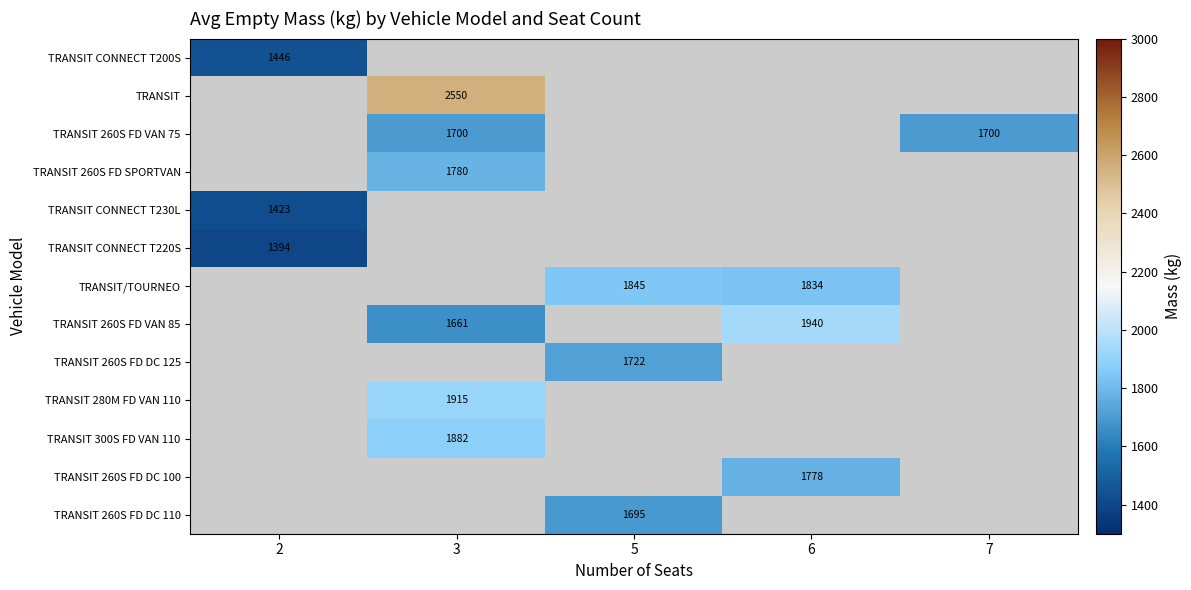

True or false: TRANSIT 260S FD VAN 85 has a value of 1661 at 3.

True